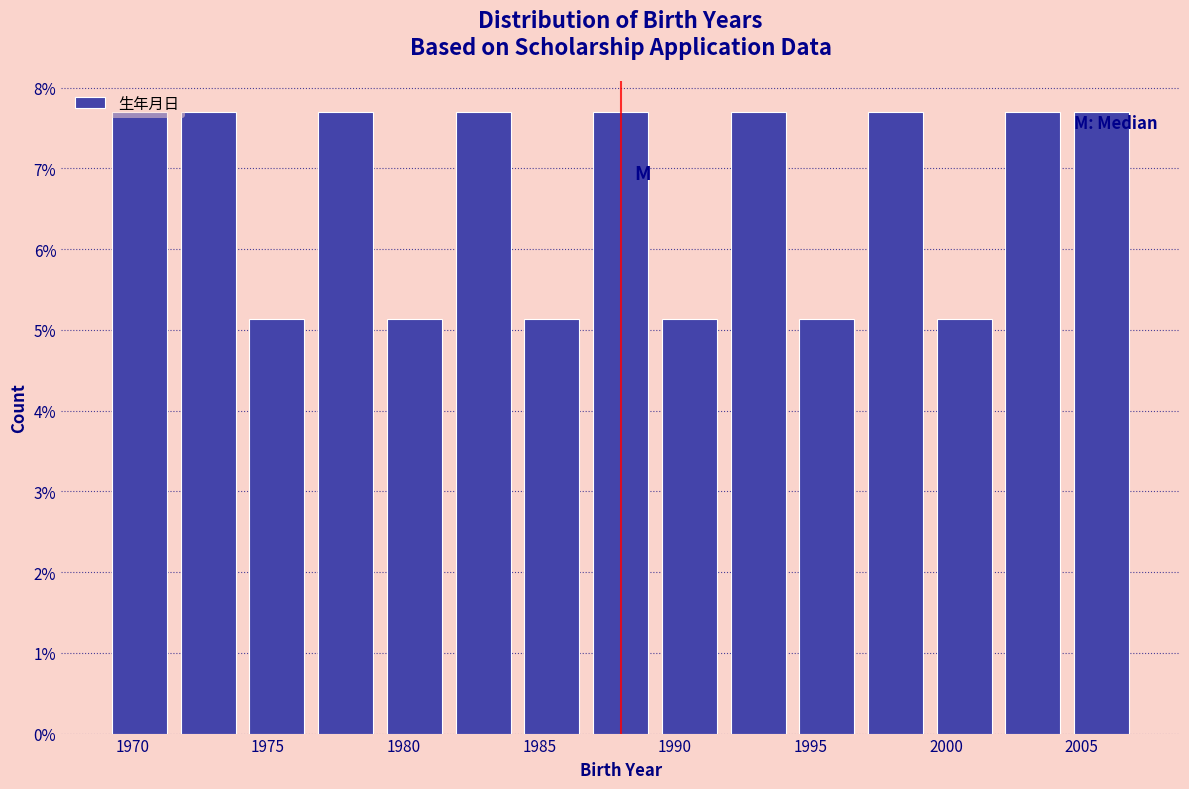

Reading left to right, list every bar in this chart as the range it spans on the x-axis followed by its height. Neither the bar edges nor the heights are printed on the chart, so give them approximately, as read against the axes.

1969.0 to 1971.5: 7.7
1971.5 to 1974.0: 7.7
1974.0 to 1976.5: 5.1
1976.5 to 1979.0: 7.7
1979.0 to 1981.5: 5.1
1981.5 to 1984.0: 7.7
1984.0 to 1986.5: 5.1
1986.5 to 1989.5: 7.7
1989.5 to 1992.0: 5.1
1992.0 to 1994.5: 7.7
1994.5 to 1997.0: 5.1
1997.0 to 1999.5: 7.7
1999.5 to 2002.0: 5.1
2002.0 to 2004.5: 7.7
2004.5 to 2007.0: 7.7